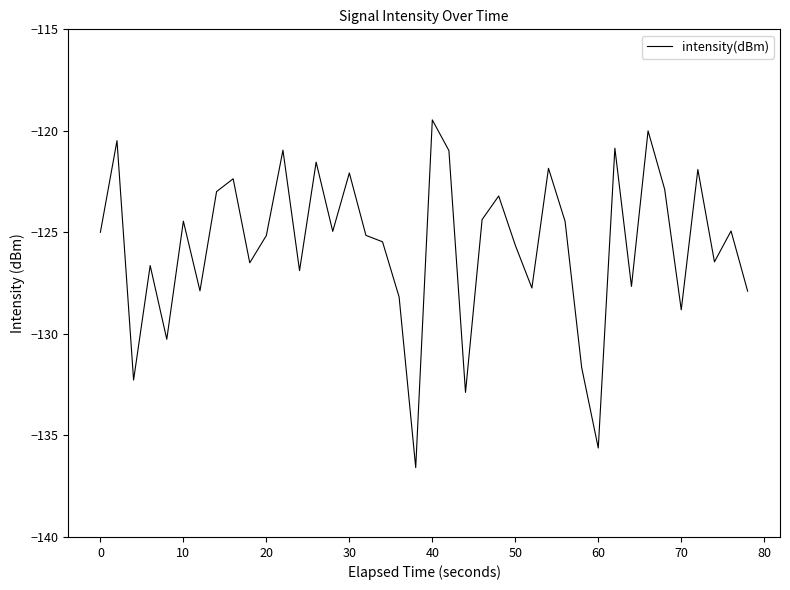

What is the smallest value displayed?

-136.6